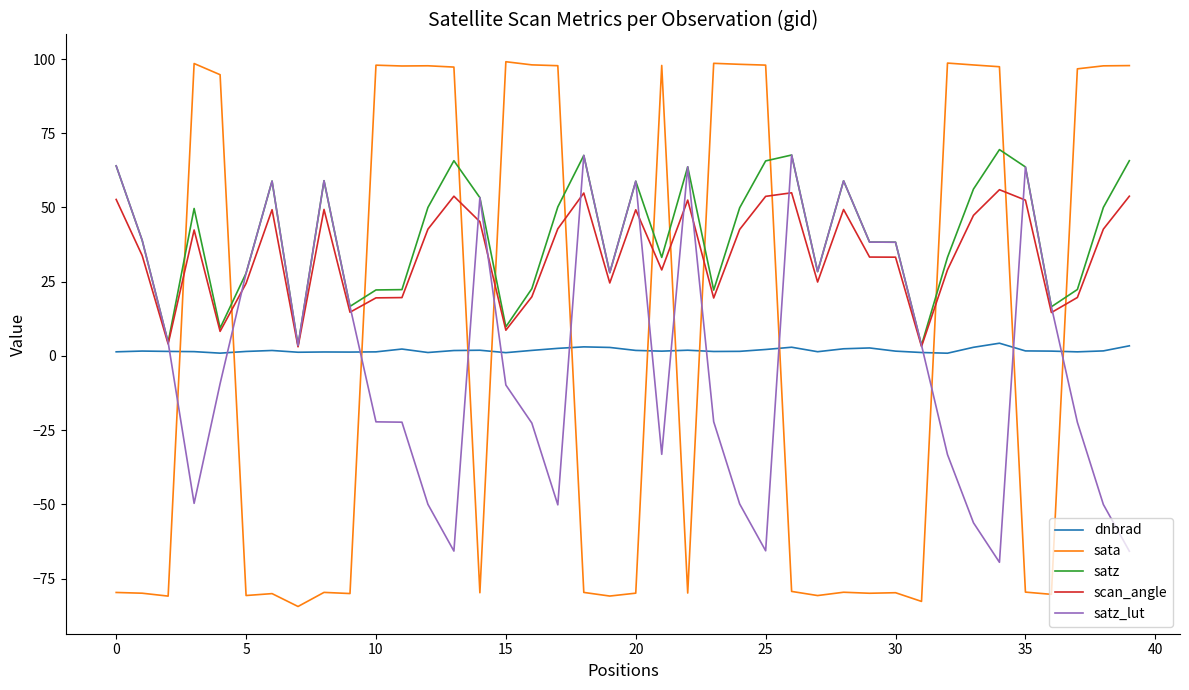

Which series has the largest range (max minus min)?

sata